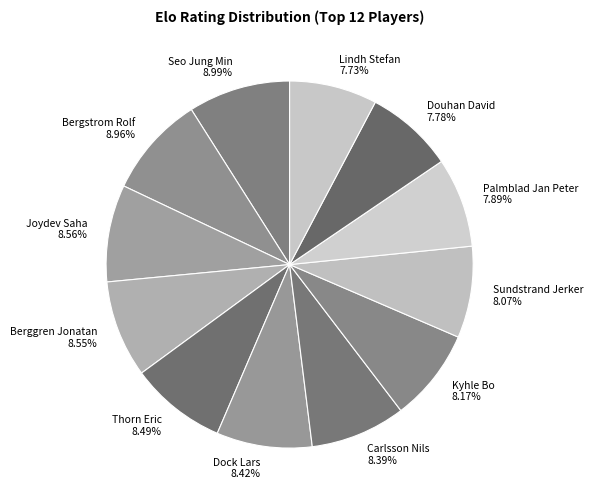

Do Kyhle Bo and Lindh Stefan together represent more than half of the pie?

No